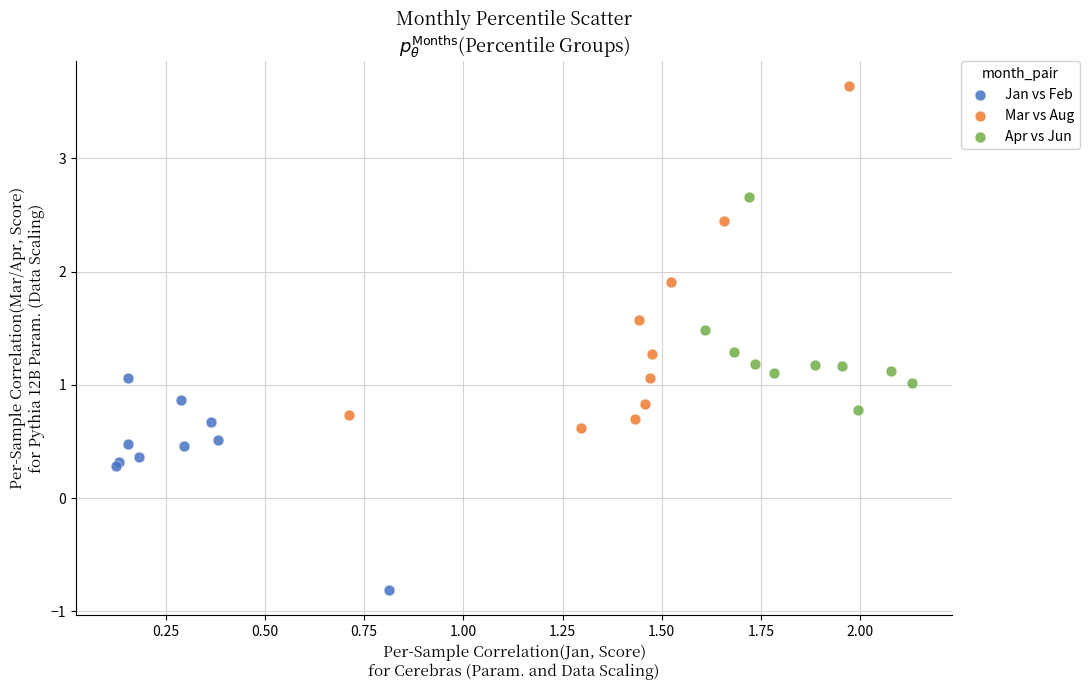

Which series has the widest spread of Y values?

Mar vs Aug